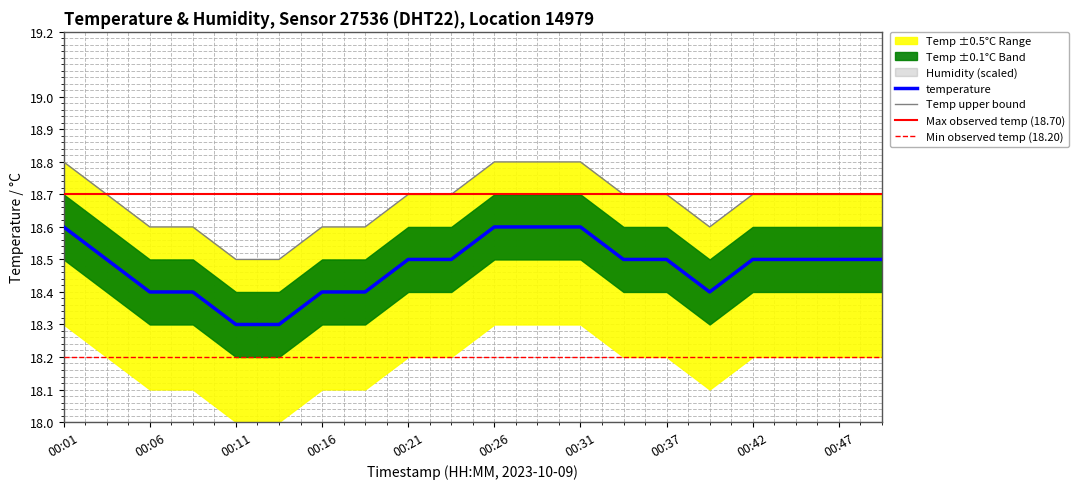

The value of temp_upper at 00:06 is 18.6. True or false?

True